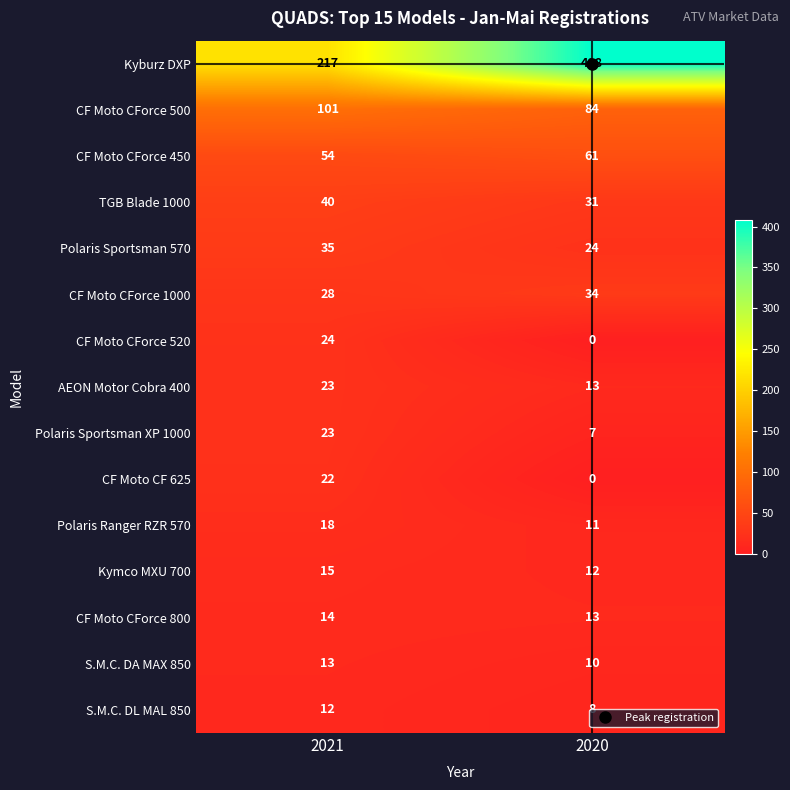

At which category is the sum across all series the highest?

2020